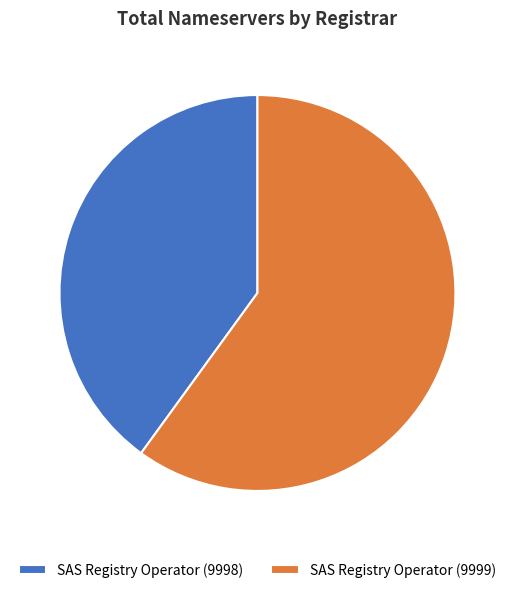

Which category has the smallest portion of the pie?

SAS Registry Operator (9998)